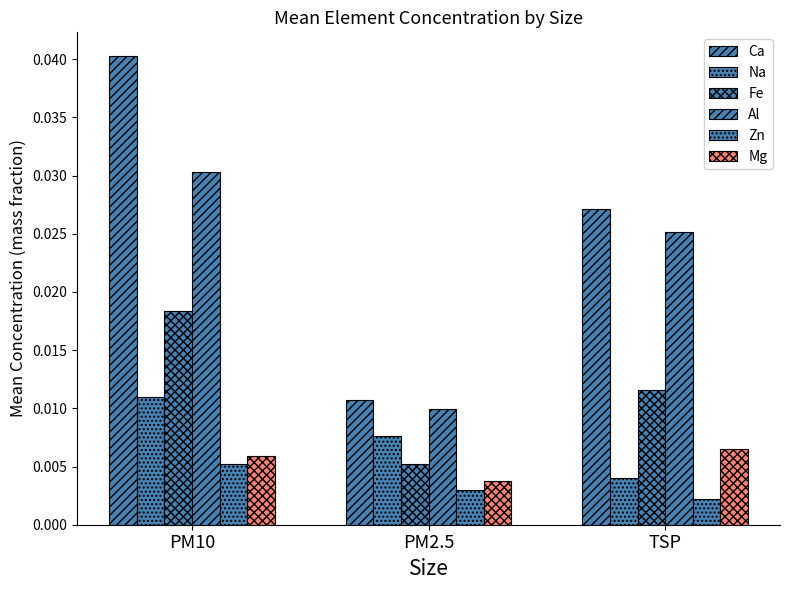

How many bars are there in total?

18